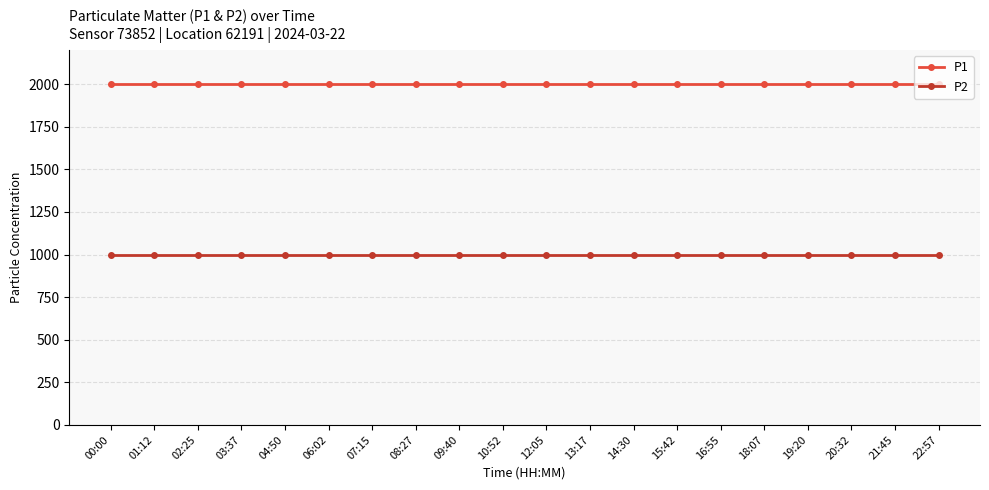

What is the difference between the highest and lowest values at 15:42?

1000.0